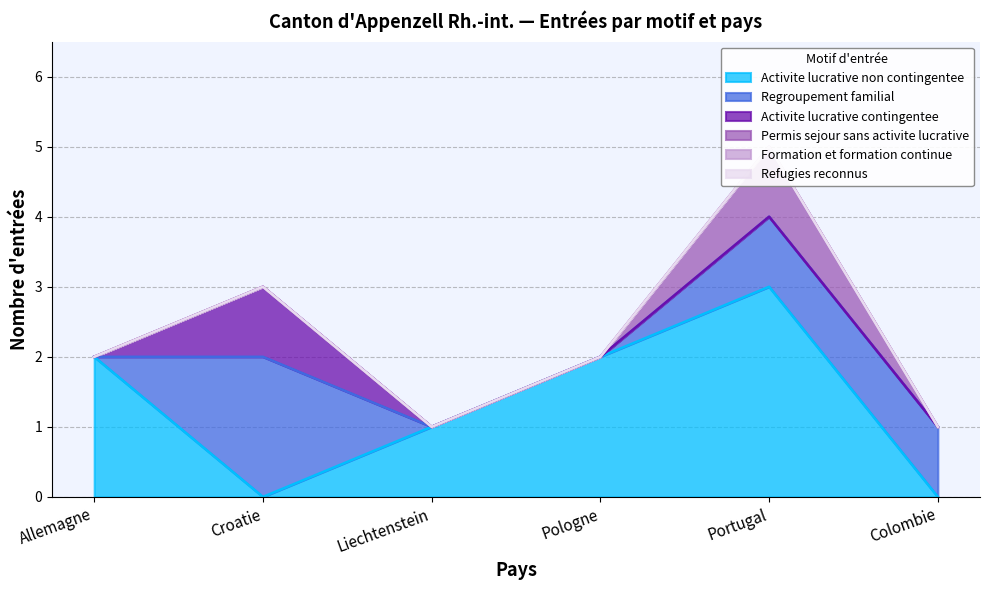

Read the Regroupement familial value at Croatie.

2